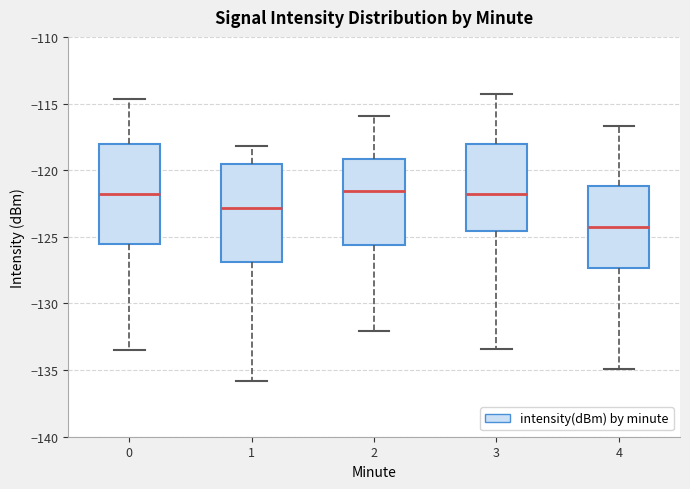

Which box's median line is the lowest?

4